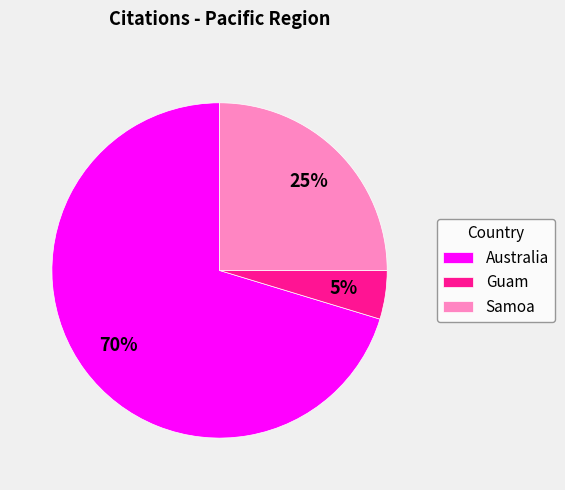

Is it true that Guam is 5% of the pie?

True